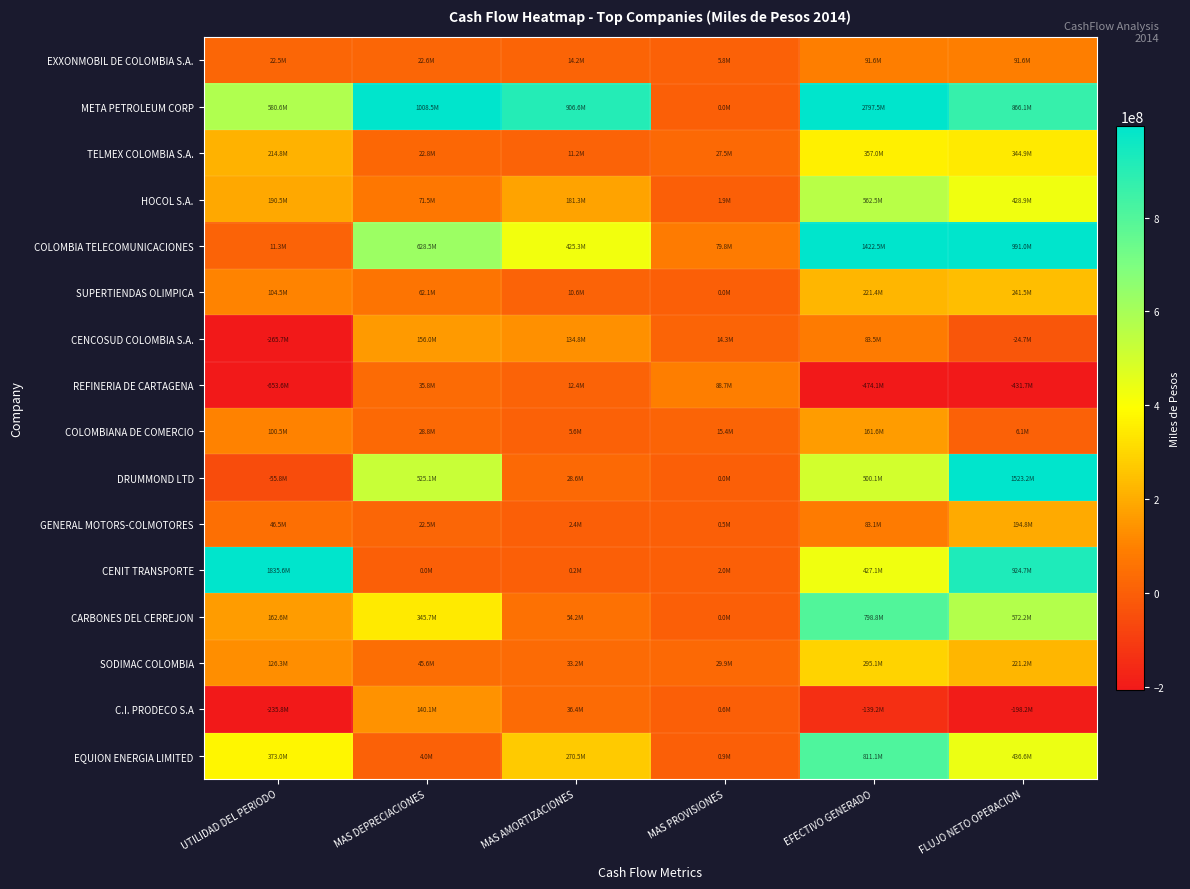

Reading left to right, transcribe all the data shown in this chart.

EXXONMOBIL DE COLOMBIA S.A.: UTILIDAD DEL PERIODO=22523039	MAS DEPRECIACIONES=22601521	MAS AMORTIZACIONES=14181852	MAS PROVISIONES=5760168	EFECTIVO GENERADO=91558107	FLUJO NETO OPERACION=91558107
META PETROLEUM CORP: UTILIDAD DEL PERIODO=580595365	MAS DEPRECIACIONES=1008513161	MAS AMORTIZACIONES=906613106	MAS PROVISIONES=0	EFECTIVO GENERADO=2797493436	FLUJO NETO OPERACION=866134323
TELMEX COLOMBIA S.A.: UTILIDAD DEL PERIODO=214806402	MAS DEPRECIACIONES=22846675	MAS AMORTIZACIONES=11157173	MAS PROVISIONES=27519289	EFECTIVO GENERADO=356983169	FLUJO NETO OPERACION=344873898
HOCOL S.A.: UTILIDAD DEL PERIODO=190501969	MAS DEPRECIACIONES=71495564	MAS AMORTIZACIONES=181259737	MAS PROVISIONES=1929174	EFECTIVO GENERADO=562493984	FLUJO NETO OPERACION=428882717
COLOMBIA TELECOMUNICACIONES: UTILIDAD DEL PERIODO=11314252	MAS DEPRECIACIONES=628464797	MAS AMORTIZACIONES=425303557	MAS PROVISIONES=79789516	EFECTIVO GENERADO=1422488455	FLUJO NETO OPERACION=991037232
SUPERTIENDAS OLIMPICA: UTILIDAD DEL PERIODO=104478940	MAS DEPRECIACIONES=62094121	MAS AMORTIZACIONES=10559489	MAS PROVISIONES=4916	EFECTIVO GENERADO=221431442	FLUJO NETO OPERACION=241533028
CENCOSUD COLOMBIA S.A.: UTILIDAD DEL PERIODO=-265704585	MAS DEPRECIACIONES=155958232	MAS AMORTIZACIONES=134787821	MAS PROVISIONES=14333488	EFECTIVO GENERADO=83459443	FLUJO NETO OPERACION=-24721351
REFINERIA DE CARTAGENA: UTILIDAD DEL PERIODO=-653613472	MAS DEPRECIACIONES=35822160	MAS AMORTIZACIONES=12386085	MAS PROVISIONES=88653899	EFECTIVO GENERADO=-474142117	FLUJO NETO OPERACION=-431689425
COLOMBIANA DE COMERCIO: UTILIDAD DEL PERIODO=100529636	MAS DEPRECIACIONES=28812726	MAS AMORTIZACIONES=5616620	MAS PROVISIONES=15395467	EFECTIVO GENERADO=161566799	FLUJO NETO OPERACION=6108402
DRUMMOND LTD: UTILIDAD DEL PERIODO=-55773430	MAS DEPRECIACIONES=525078858	MAS AMORTIZACIONES=28628774	MAS PROVISIONES=0	EFECTIVO GENERADO=500050321	FLUJO NETO OPERACION=1523234179
GENERAL MOTORS-COLMOTORES: UTILIDAD DEL PERIODO=46477899	MAS DEPRECIACIONES=22506613	MAS AMORTIZACIONES=2357327	MAS PROVISIONES=471727	EFECTIVO GENERADO=83116453	FLUJO NETO OPERACION=194765889
CENIT TRANSPORTE: UTILIDAD DEL PERIODO=1835598689	MAS DEPRECIACIONES=0	MAS AMORTIZACIONES=221480	MAS PROVISIONES=2039833	EFECTIVO GENERADO=427133853	FLUJO NETO OPERACION=924715551
CARBONES DEL CERREJON: UTILIDAD DEL PERIODO=162616867	MAS DEPRECIACIONES=345664696	MAS AMORTIZACIONES=54153659	MAS PROVISIONES=0	EFECTIVO GENERADO=798838488	FLUJO NETO OPERACION=572214347
SODIMAC COLOMBIA: UTILIDAD DEL PERIODO=126284090	MAS DEPRECIACIONES=45613128	MAS AMORTIZACIONES=33204019	MAS PROVISIONES=29923037	EFECTIVO GENERADO=295118221	FLUJO NETO OPERACION=221171203
C.I. PRODECO S.A: UTILIDAD DEL PERIODO=-235779369	MAS DEPRECIACIONES=140136385	MAS AMORTIZACIONES=36428496	MAS PROVISIONES=647739	EFECTIVO GENERADO=-139163057	FLUJO NETO OPERACION=-198174561
EQUION ENERGIA LIMITED: UTILIDAD DEL PERIODO=373045881	MAS DEPRECIACIONES=3954022	MAS AMORTIZACIONES=270468025	MAS PROVISIONES=899358	EFECTIVO GENERADO=811094404	FLUJO NETO OPERACION=436629525